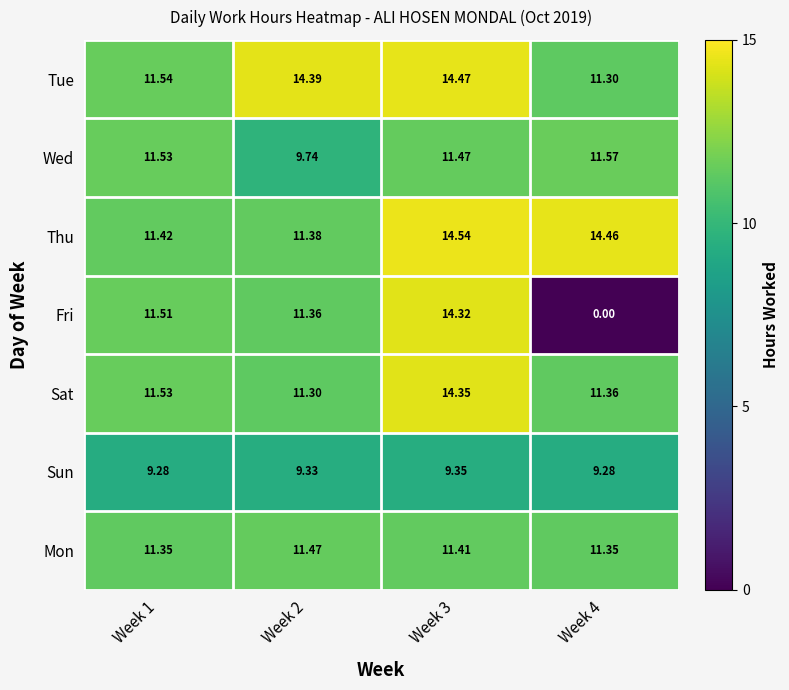

Which series changed the most between Week 2 and Week 3?

Thu